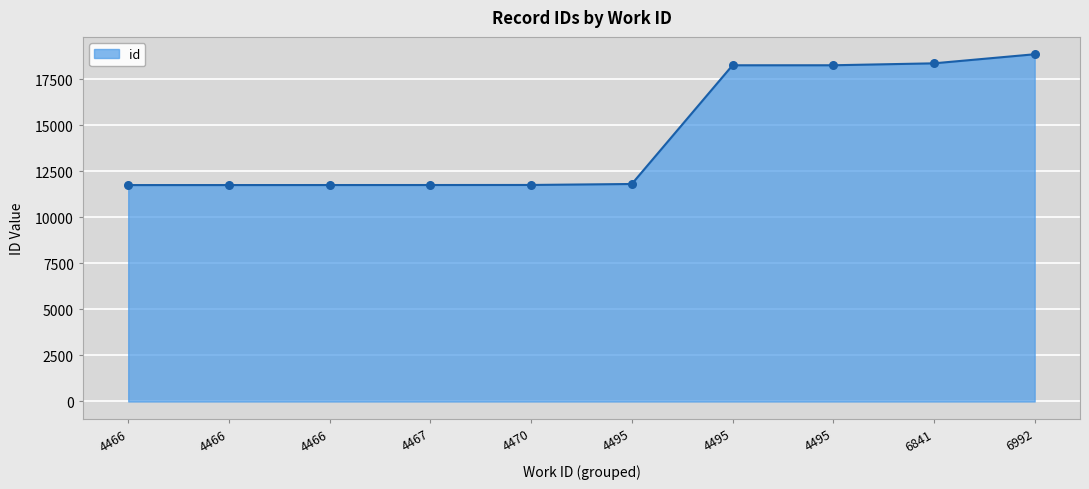

What is the ratio of the value at 4495 to the value at 6992?

1.0